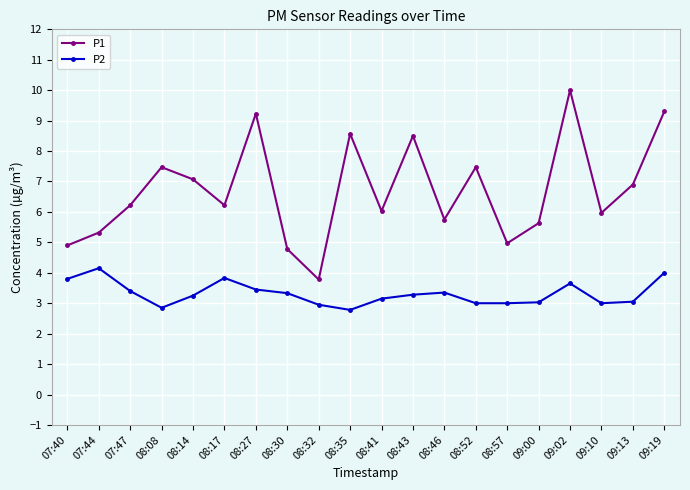

The P1 series shows 9.3 at 09:19. True or false?

True